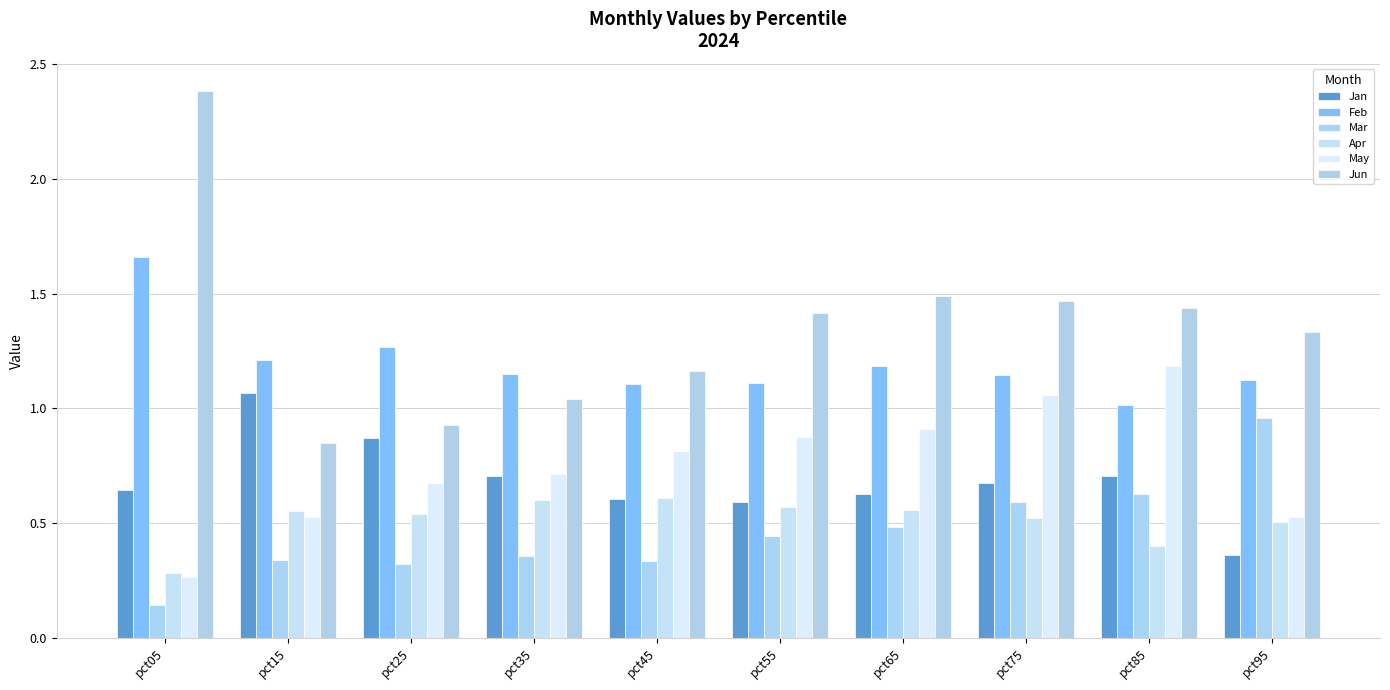

How many bars are there in total?

60